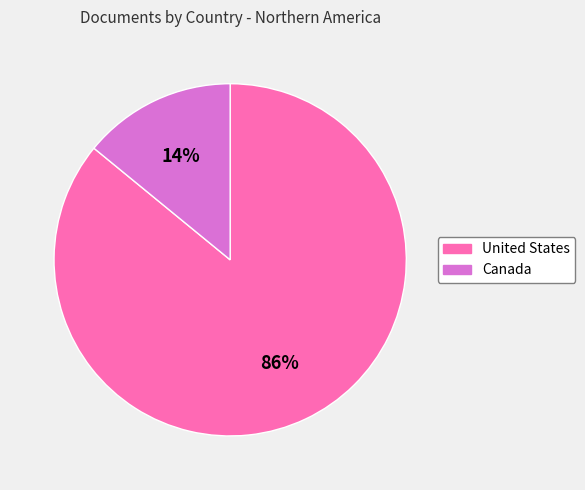

Is it true that Canada is 29% of the pie?

False